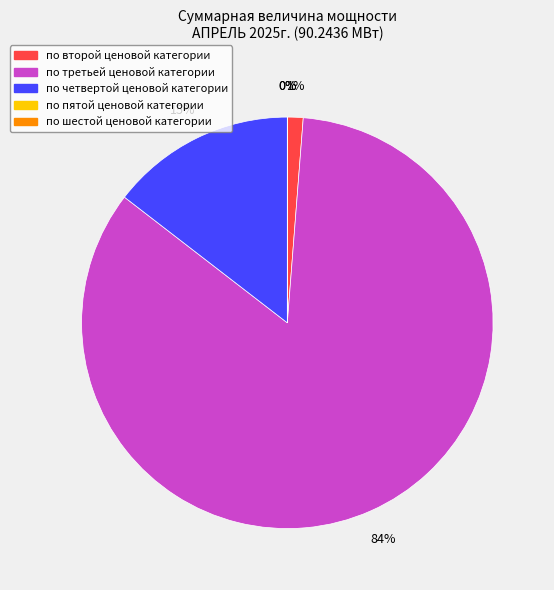

Which category has the biggest portion of the pie?

по третьей ценовой категории